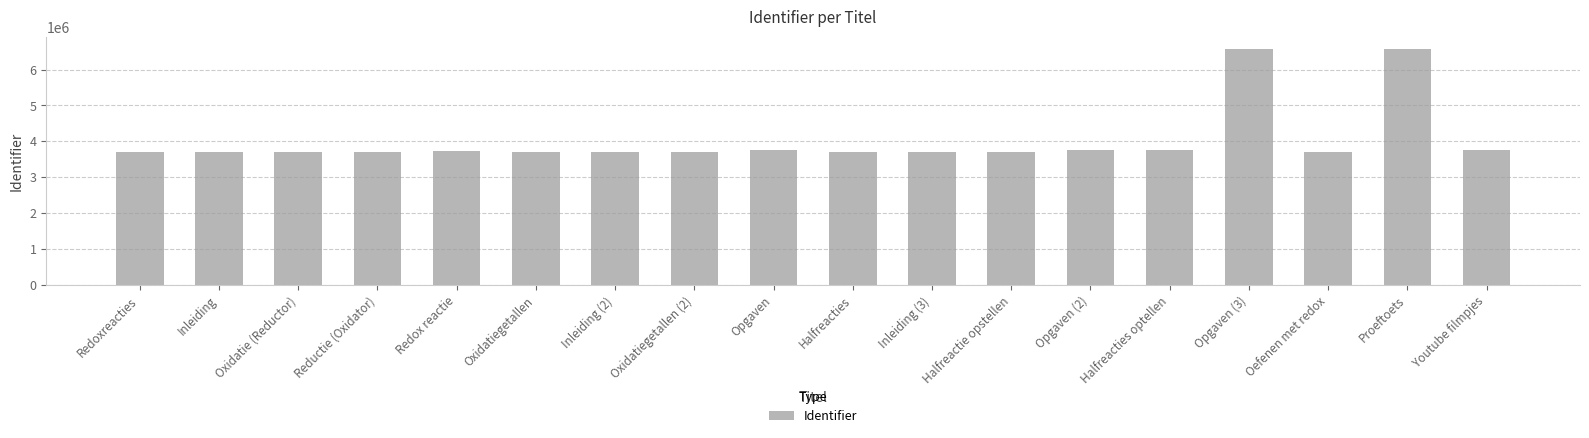

The chart shows a value of 3696892 at Halfreacties. True or false?

True